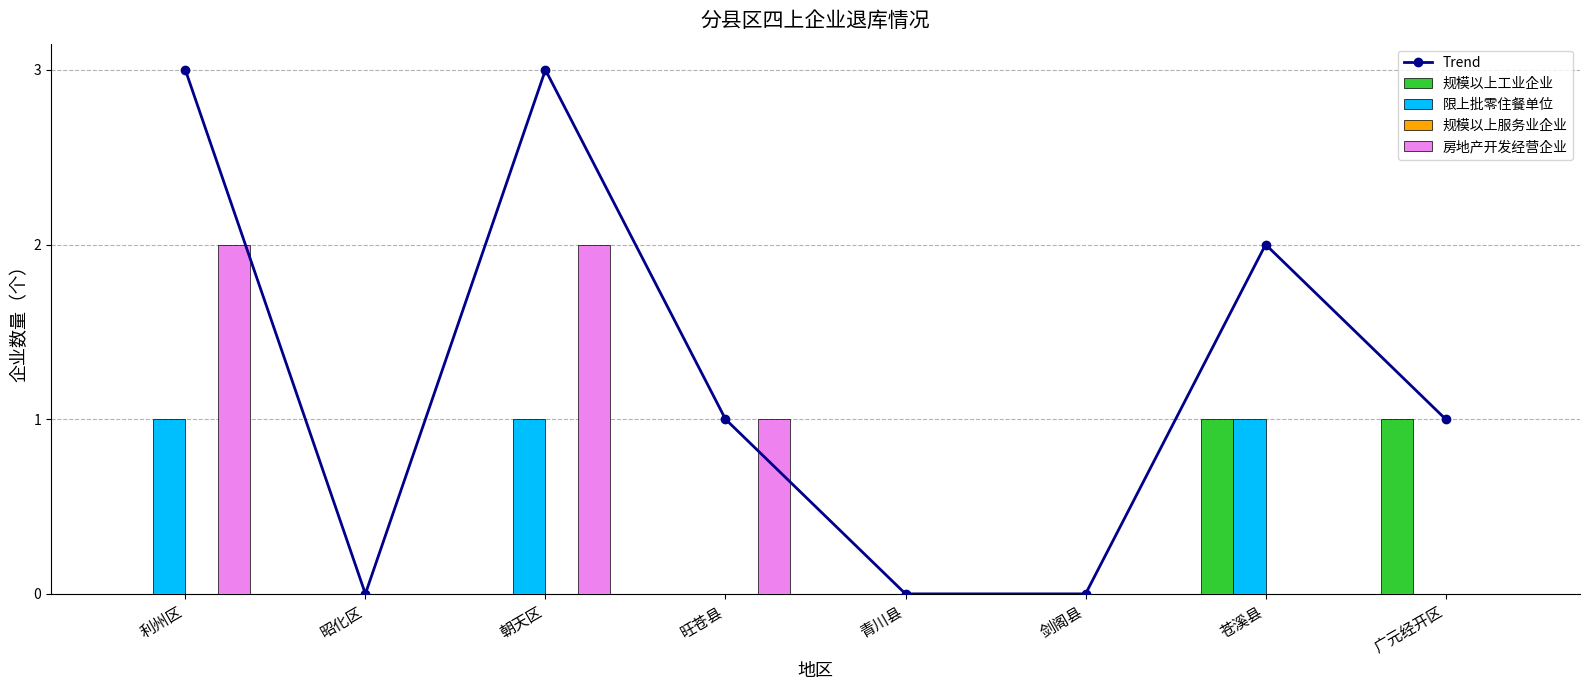

What is the sum of all 房地产开发经营企业 values?

5